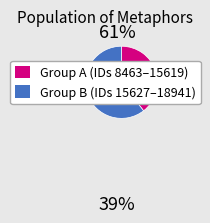

How many segments does this pie chart have?

2